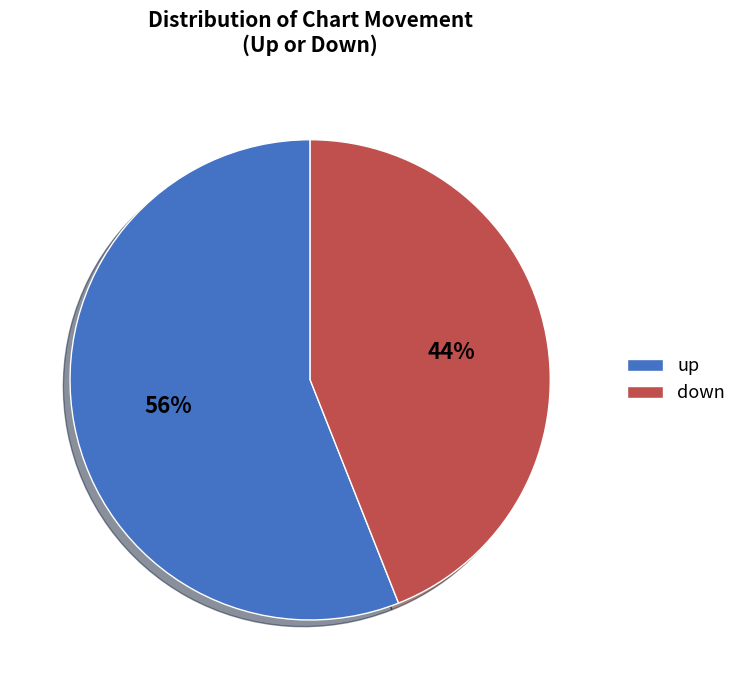

How many segments does this pie chart have?

2